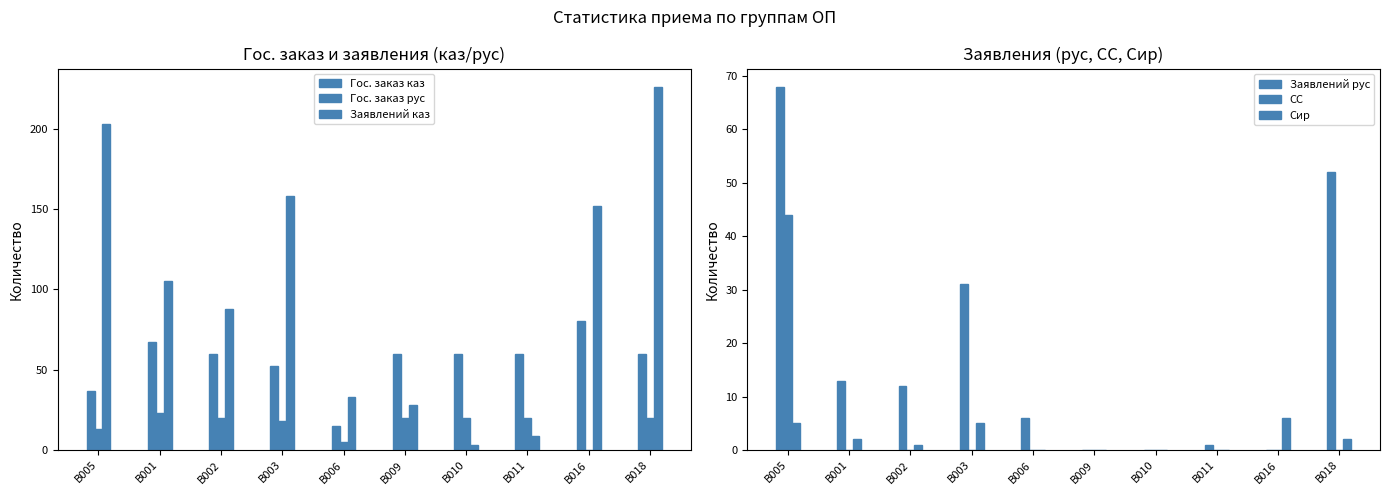

Is the value of Заявлений каз at B006 greater than the value of Гос. заказ каз at B006?

Yes